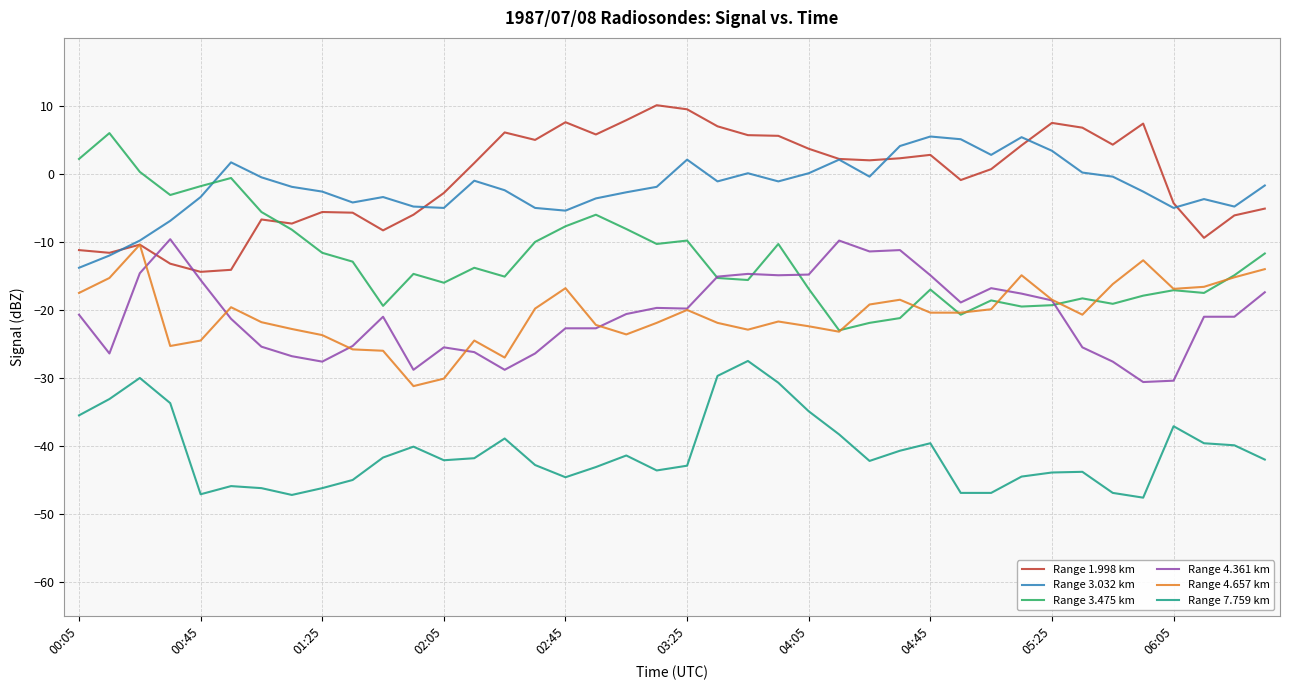

What is the highest value of the Range 4.361 km series?

-9.6